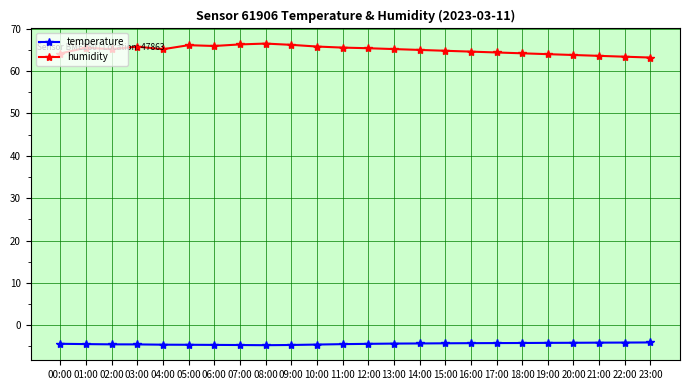

True or false: humidity and temperature cross at least once.

False